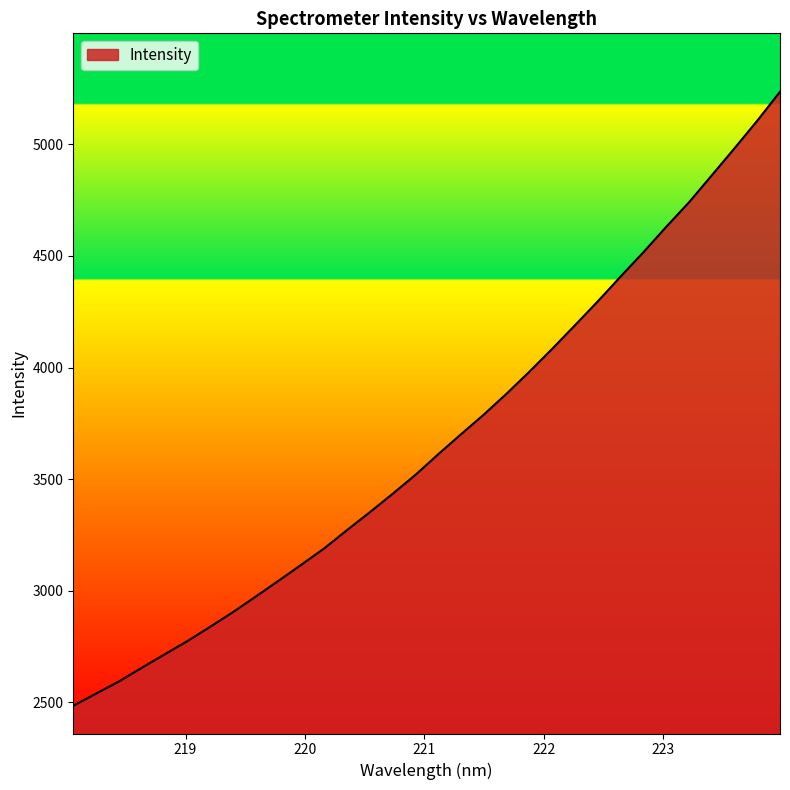

What is the greatest value displayed?

5235.4